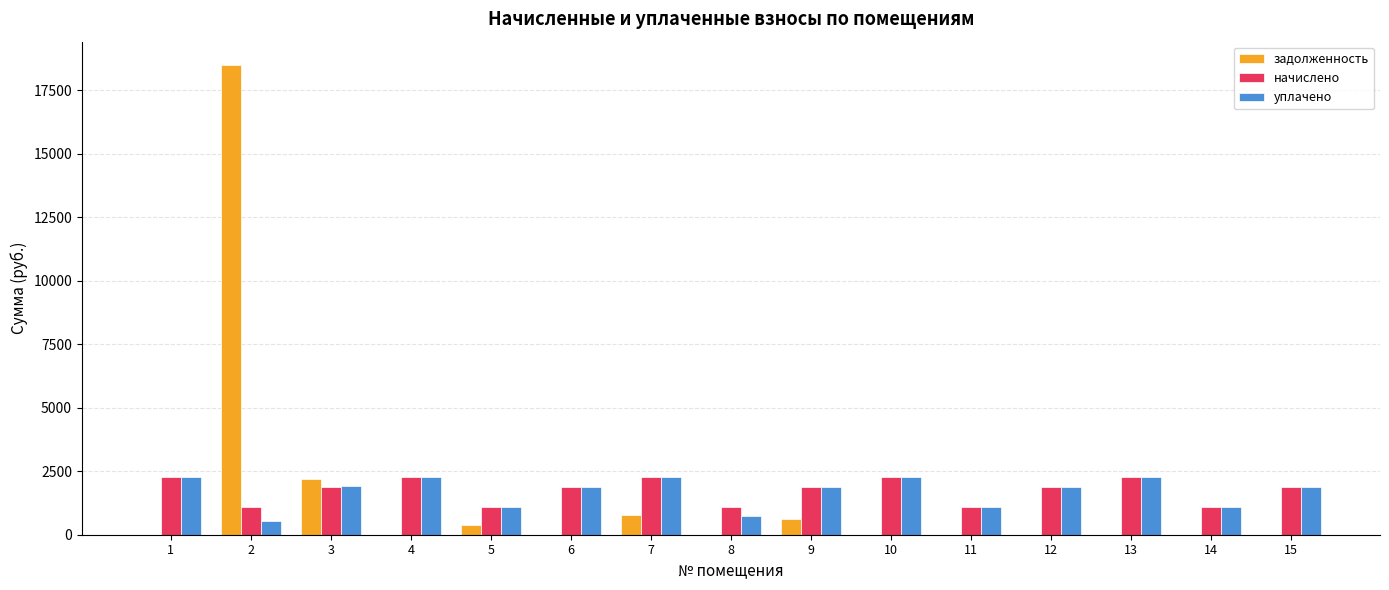

The value of задолженность at 4 is 0.0. True or false?

True